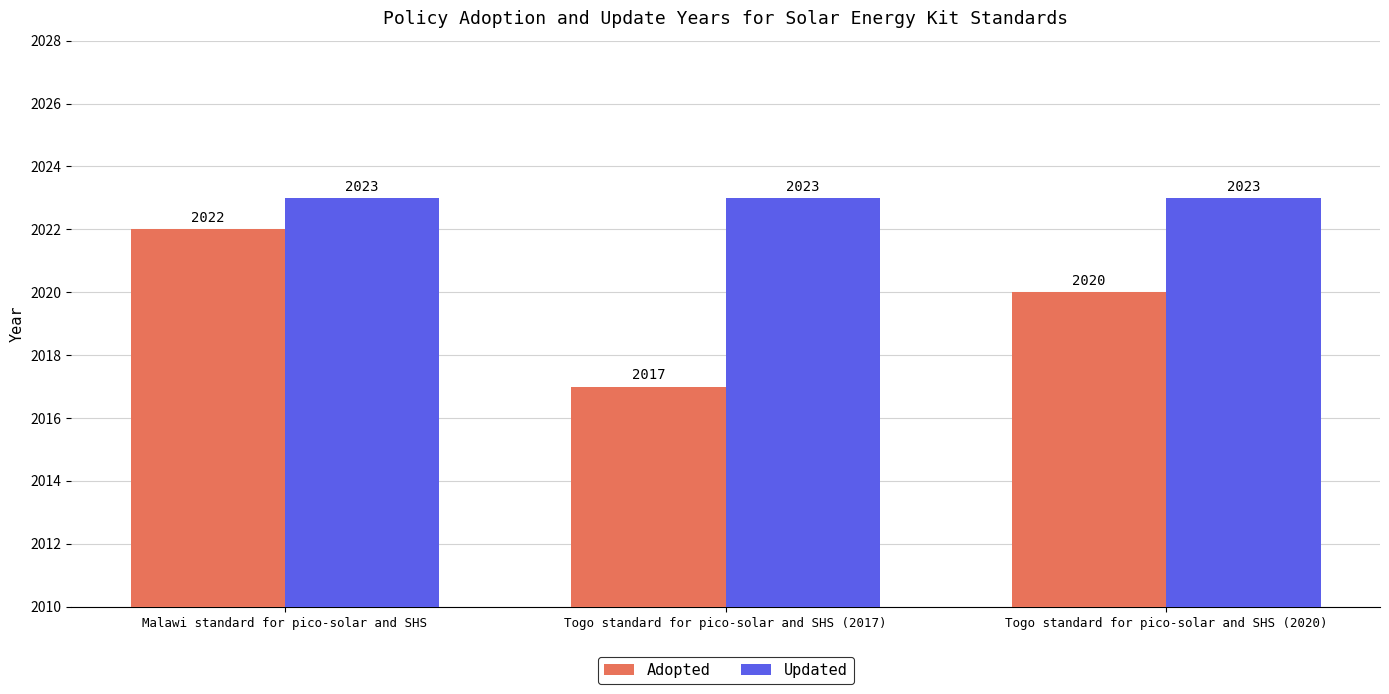

What is the label of the 2nd bar from the left?

Togo standard for pico-solar and SHS (2017)